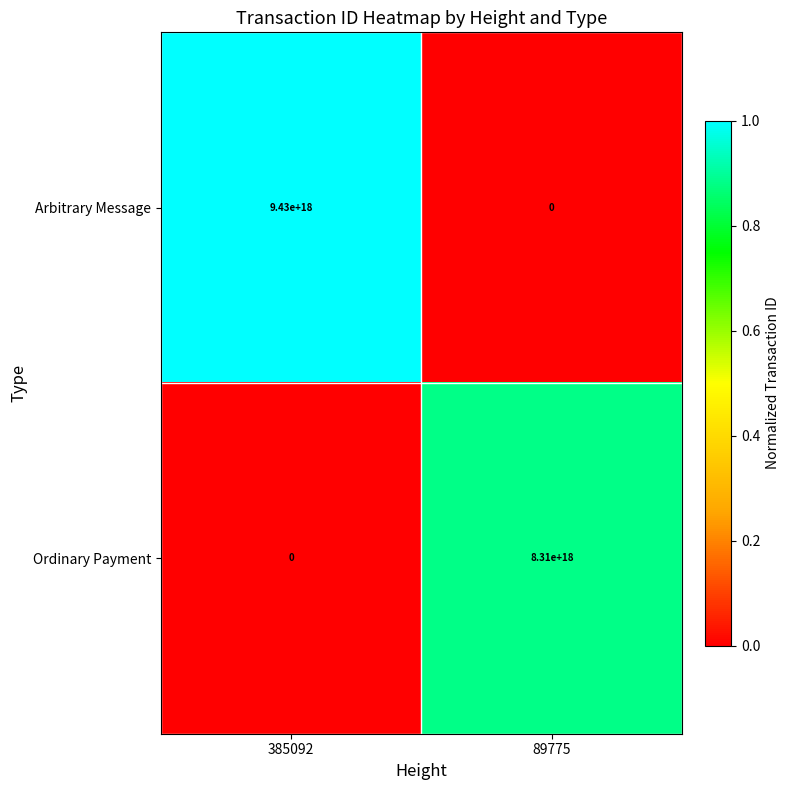

Rank the series by their average value, from lowest to highest.

Ordinary Payment, Arbitrary Message